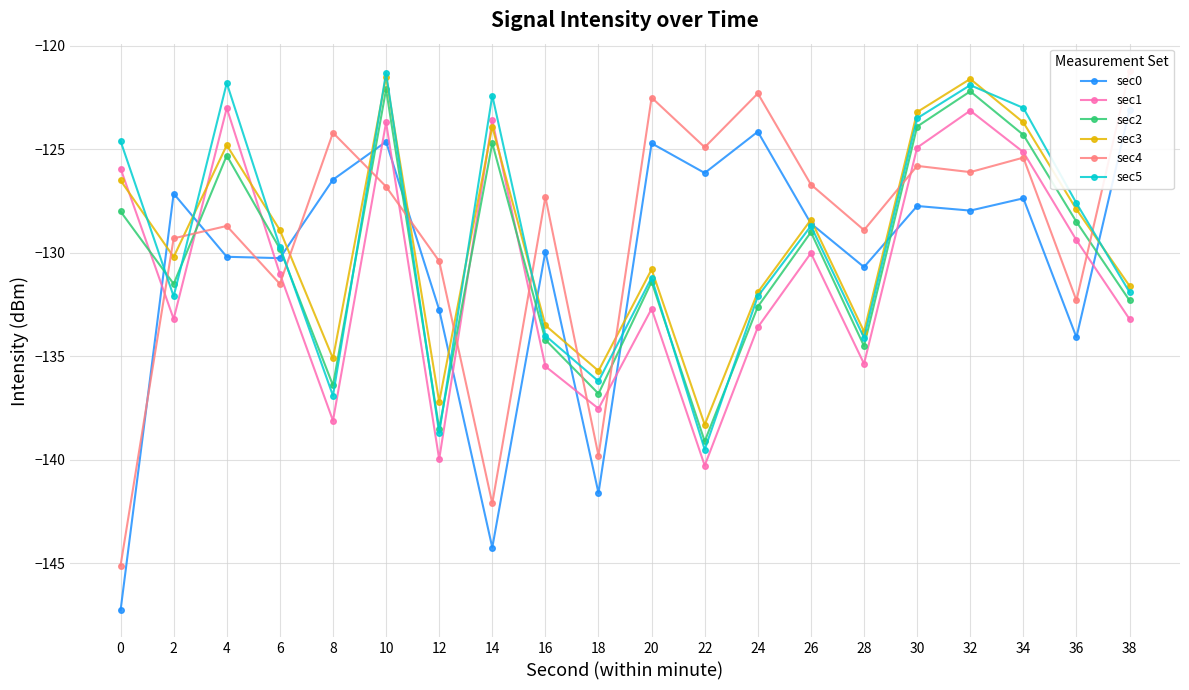

How many lines are shown in the chart?

6